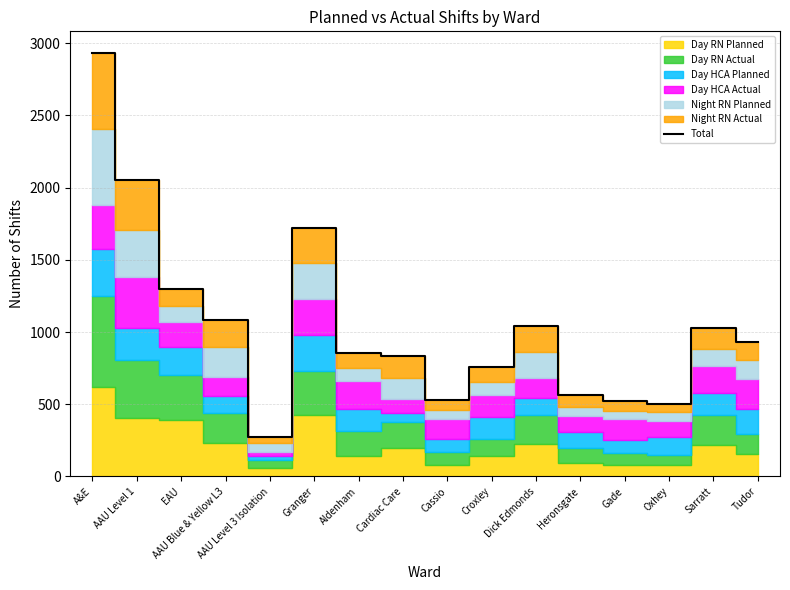

Which category has the highest value across all series?

A&E